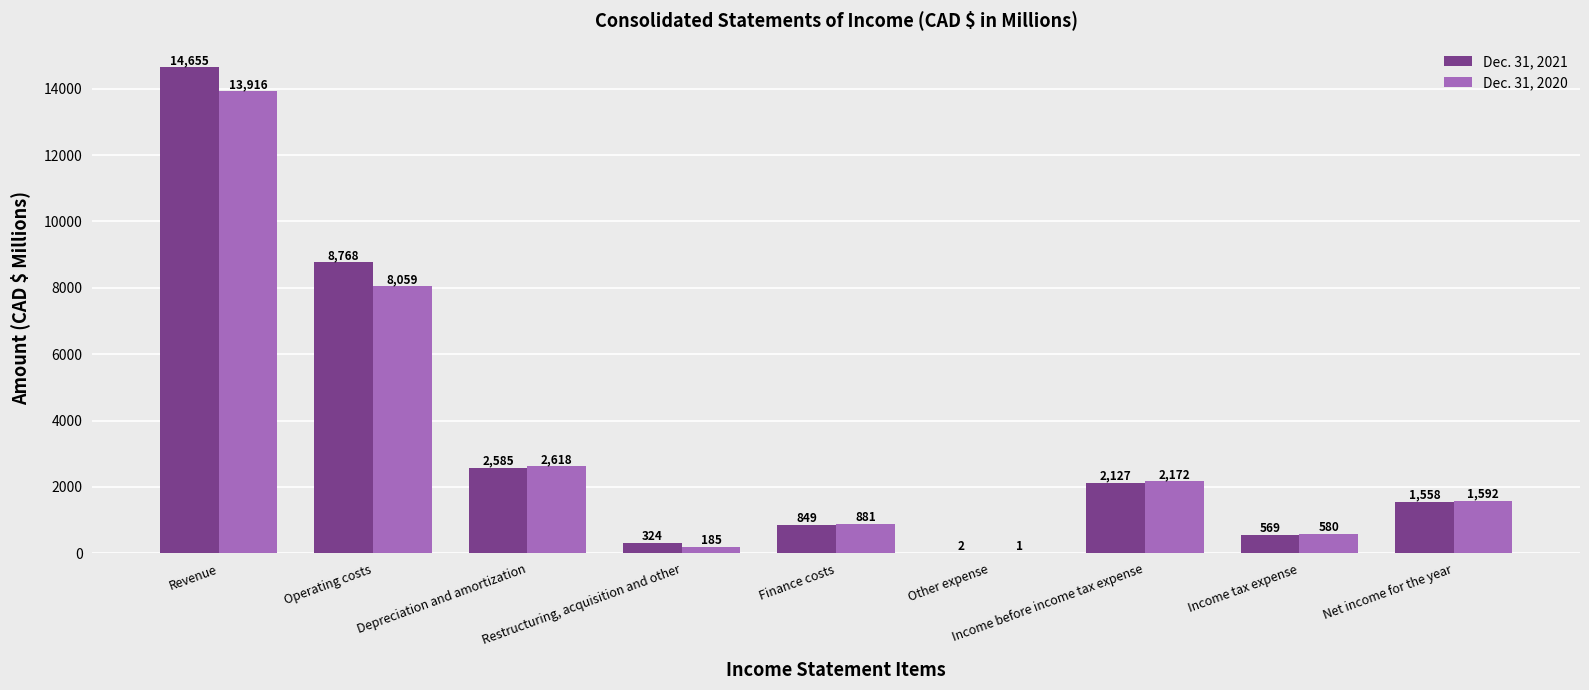

The Dec. 31, 2021 series shows 19957 at Revenue. True or false?

False